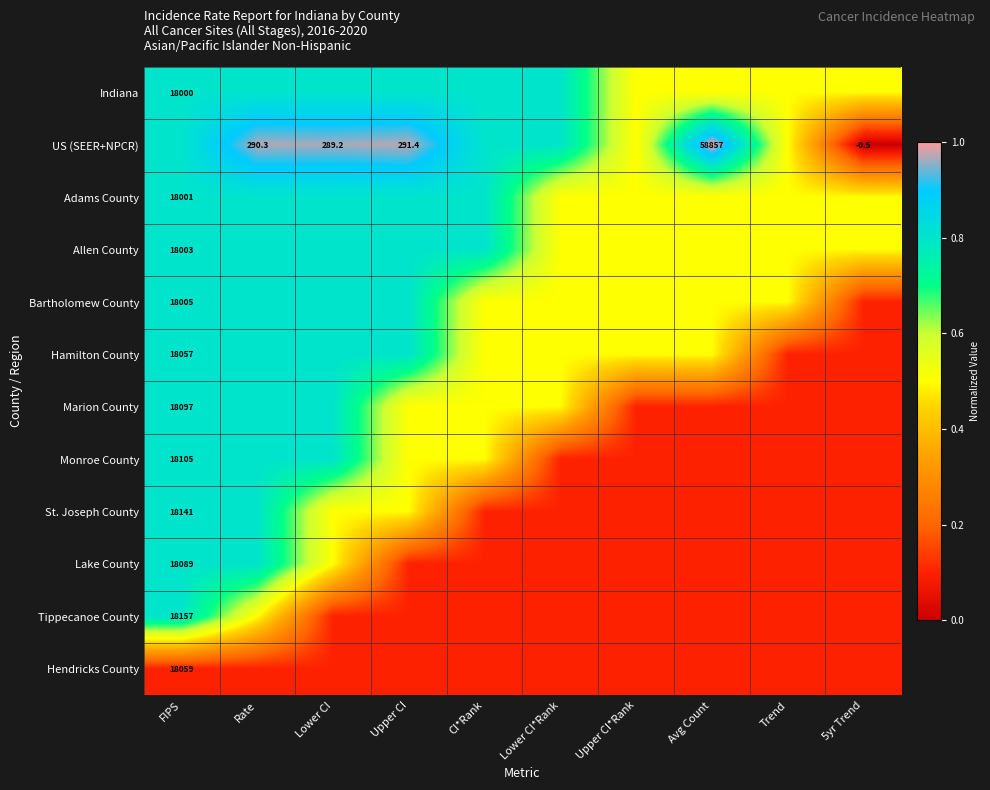

The value of US (SEER+NPCR) at Avg Count is 23462.1. True or false?

False